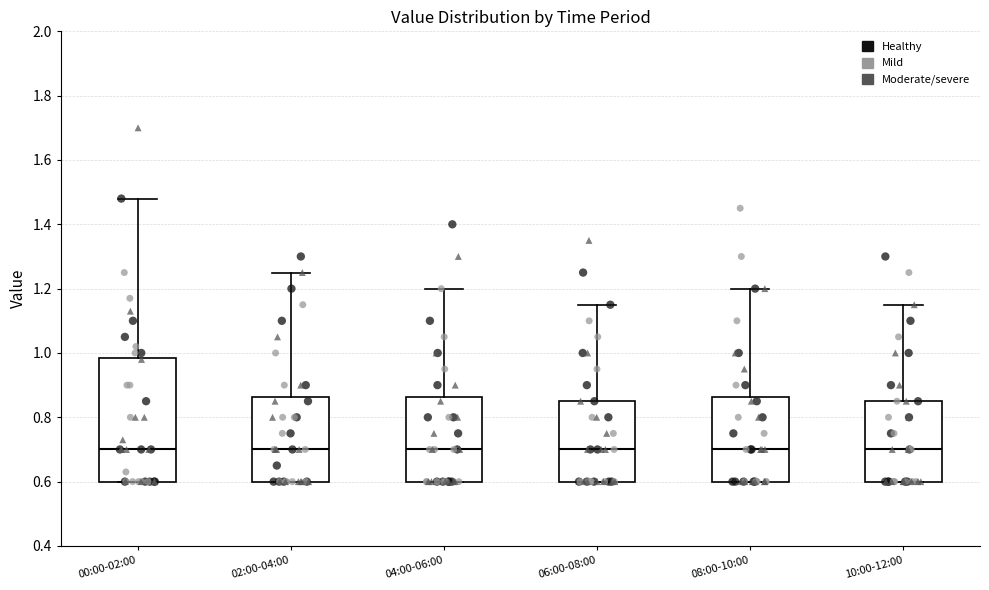

Comparing the boxes themselves (not the whiskers), which one is the tallest?

00:00-02:00